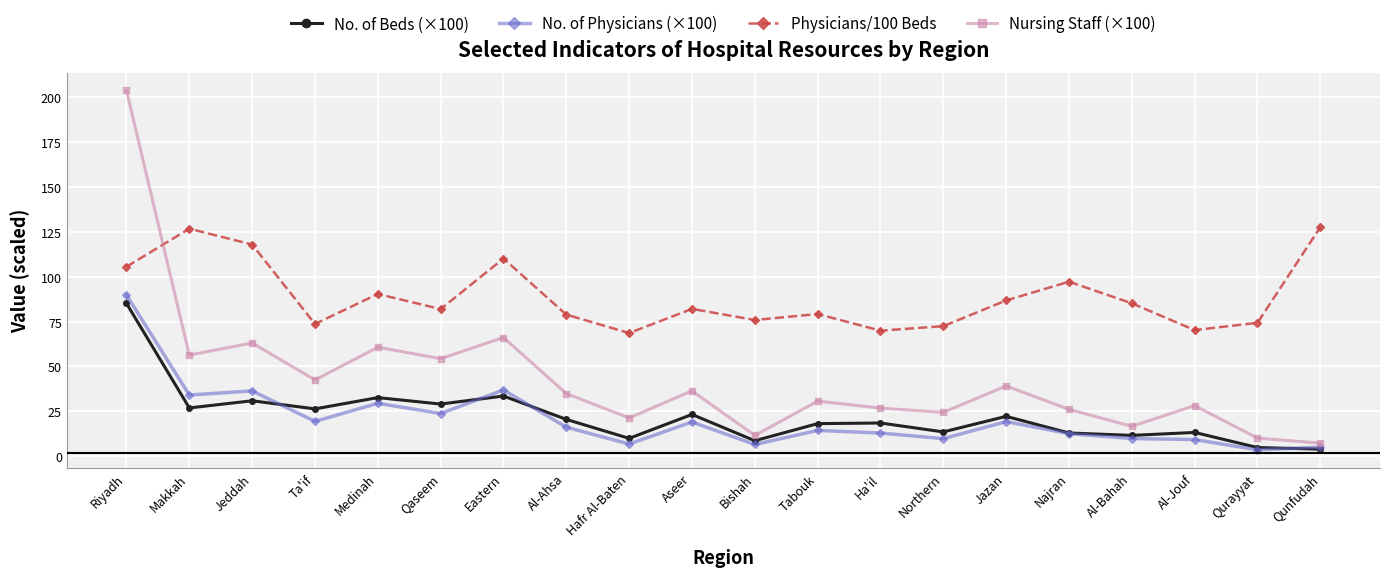

How many interior local peaks does the Nursing Staff (×100) series have?

7